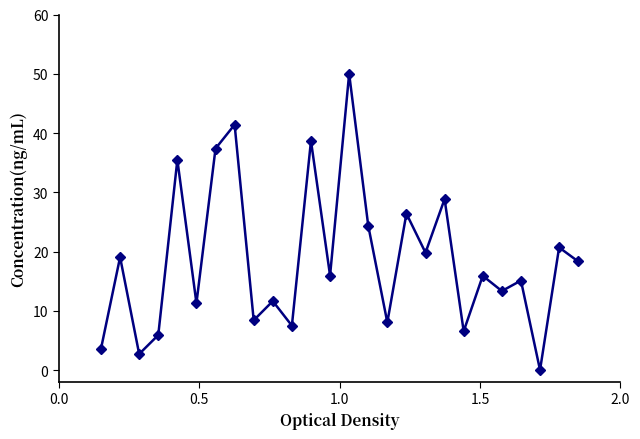

Reading left to right, list all the values displayed in this chart.

3.6	19.1	2.7	5.9	35.5	11.3	37.4	41.4	8.4	11.6	7.5	38.7	15.9	50.0	24.4	8.0	26.4	19.8	28.9	6.5	15.9	13.3	15.1	0.0	20.7	18.3